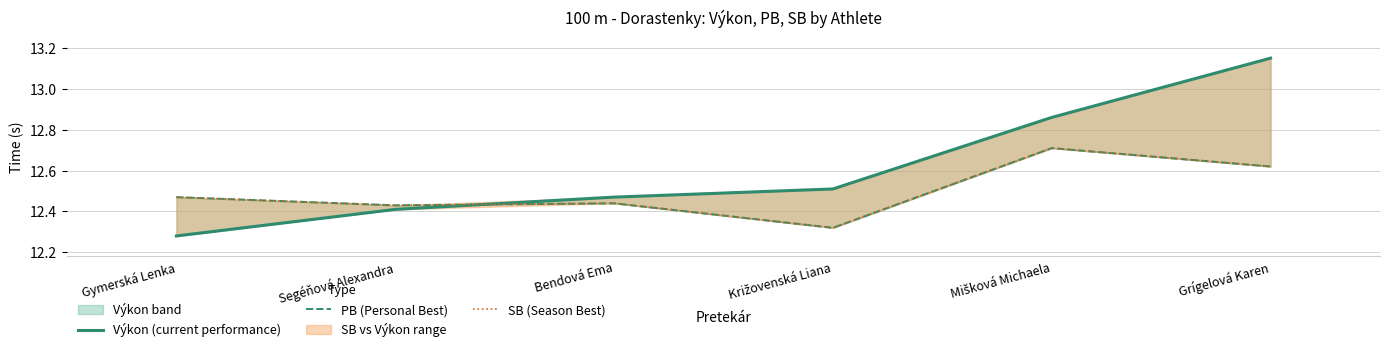

Reading left to right, transcribe all the data shown in this chart.

Výkon (current performance): Gymerská Lenka=12.3	Segéňová Alexandra=12.4	Bendová Ema=12.5	Križovenská Liana=12.5	Mišková Michaela=12.9	Grígelová Karen=13.2
PB (Personal Best): Gymerská Lenka=12.5	Segéňová Alexandra=12.4	Bendová Ema=12.4	Križovenská Liana=12.3	Mišková Michaela=12.7	Grígelová Karen=12.6
SB (Season Best): Gymerská Lenka=12.5	Segéňová Alexandra=12.4	Bendová Ema=12.4	Križovenská Liana=12.3	Mišková Michaela=12.7	Grígelová Karen=12.6